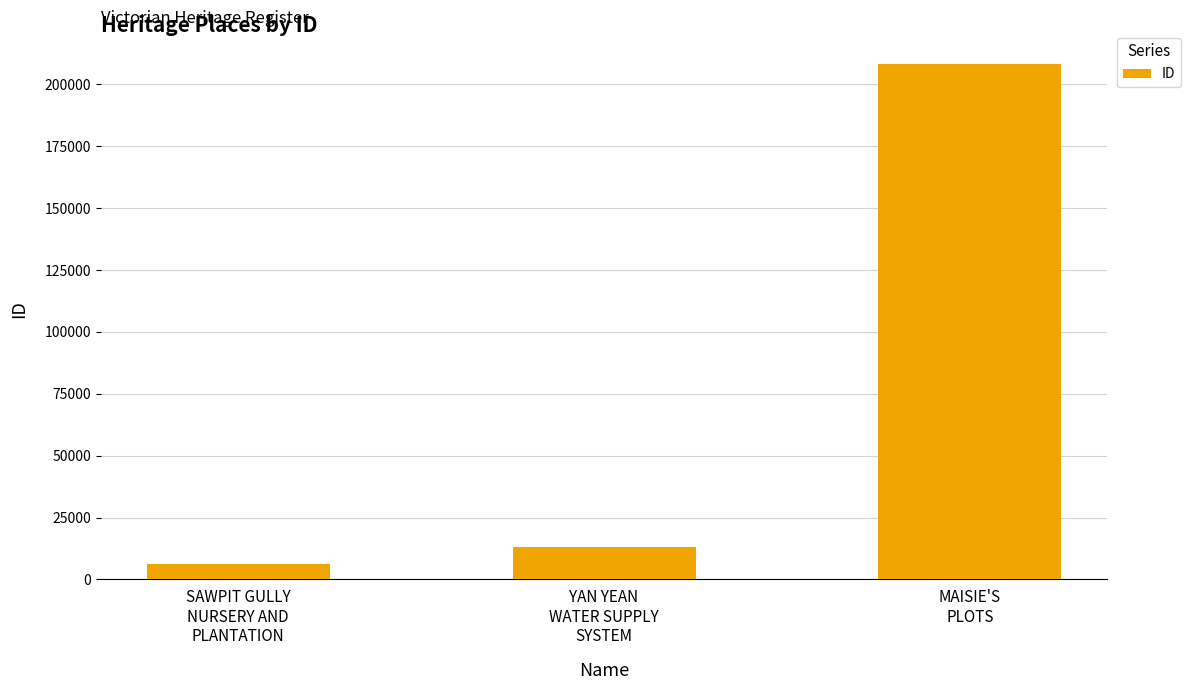

How many data points are less than 13088?

1